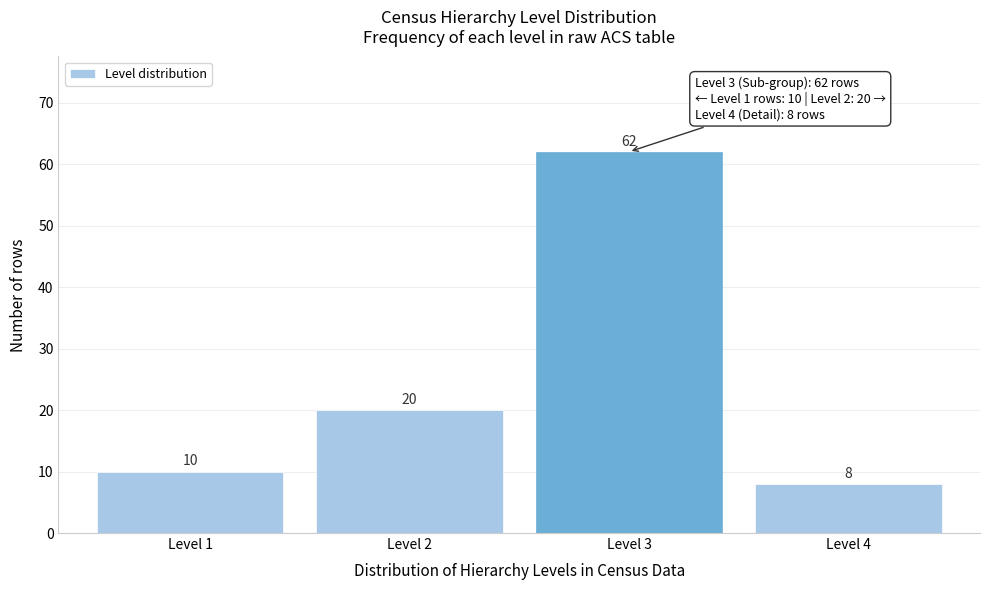

Reading left to right, what are all the values shown in this chart?

10	20	62	8